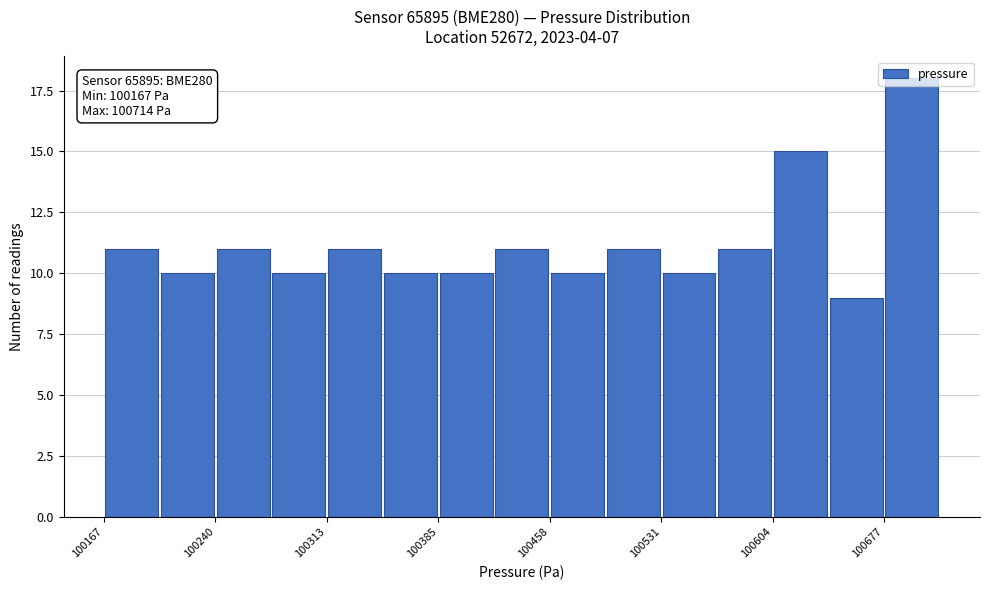

Around what value on the x-axis is the tallest bar? Give the approximate position of its centre, as read against the axis.

100700